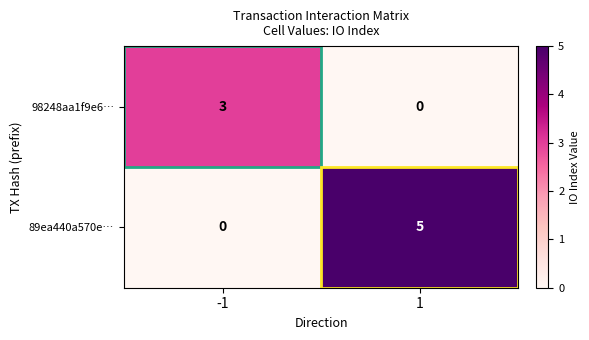

What is the difference between the highest and lowest values at 1?

5